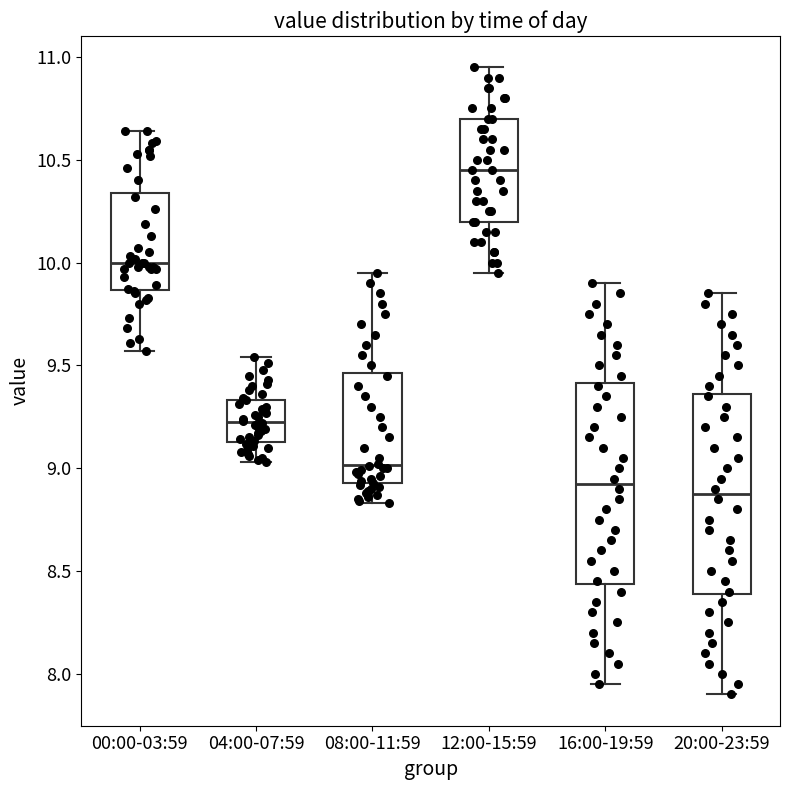

Reading left to right, transcribe this box plot: for each box, give where its median line is, the range the box spans, and where its two whiskers end, as read against the y-axis. The values are not printed on the chart, so give them approximately, as read against the axis.

00:00-03:59: median 10.00, box 9.85 to 10.35, whiskers 9.55 to 10.65
04:00-07:59: median 9.25, box 9.15 to 9.35, whiskers 9.05 to 9.55
08:00-11:59: median 9.00, box 8.95 to 9.45, whiskers 8.85 to 9.95
12:00-15:59: median 10.45, box 10.20 to 10.70, whiskers 9.95 to 10.95
16:00-19:59: median 8.95, box 8.45 to 9.40, whiskers 7.95 to 9.90
20:00-23:59: median 8.90, box 8.40 to 9.35, whiskers 7.90 to 9.85